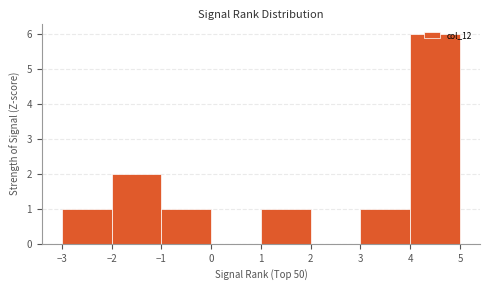

Reading left to right, list every bar in this chart as the range it spans on the x-axis followed by its height. The values are not printed on the chart, so give them approximately, as read against the axis.

-3 to -2: 1
-2 to -1: 2
-1 to 0: 1
0 to 1: 0
1 to 2: 1
2 to 3: 0
3 to 4: 1
4 to 5: 6